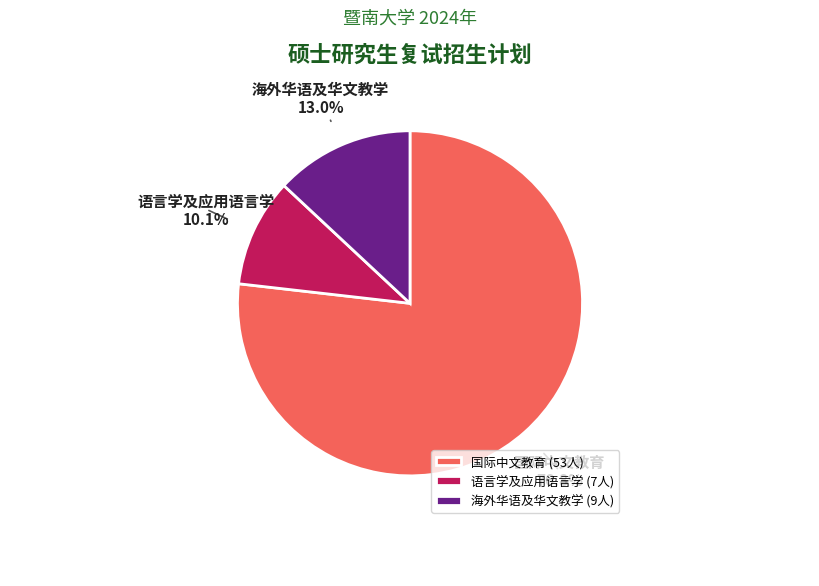

Rank the categories by value from highest to lowest.

国际中文教育, 海外华语及华文教学, 语言学及应用语言学